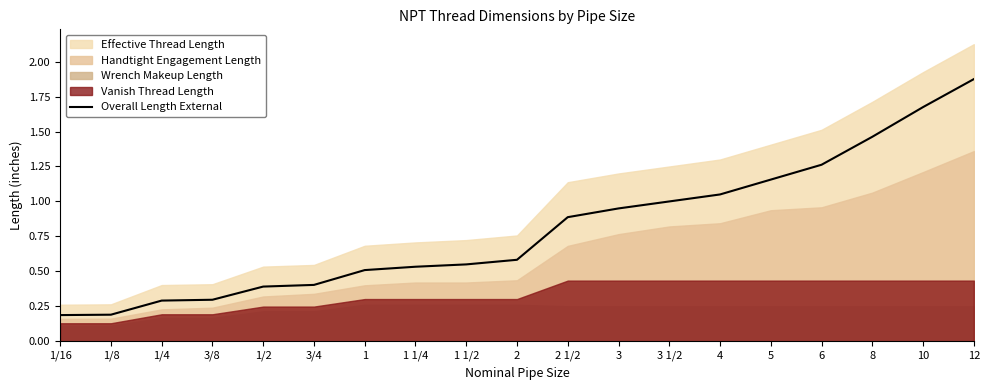

Rank the categories by value from lowest to highest.

1/16, 1/8, 1/4, 3/8, 1/2, 3/4, 1, 1 1/4, 1 1/2, 2, 2 1/2, 3, 3 1/2, 4, 5, 6, 8, 10, 12